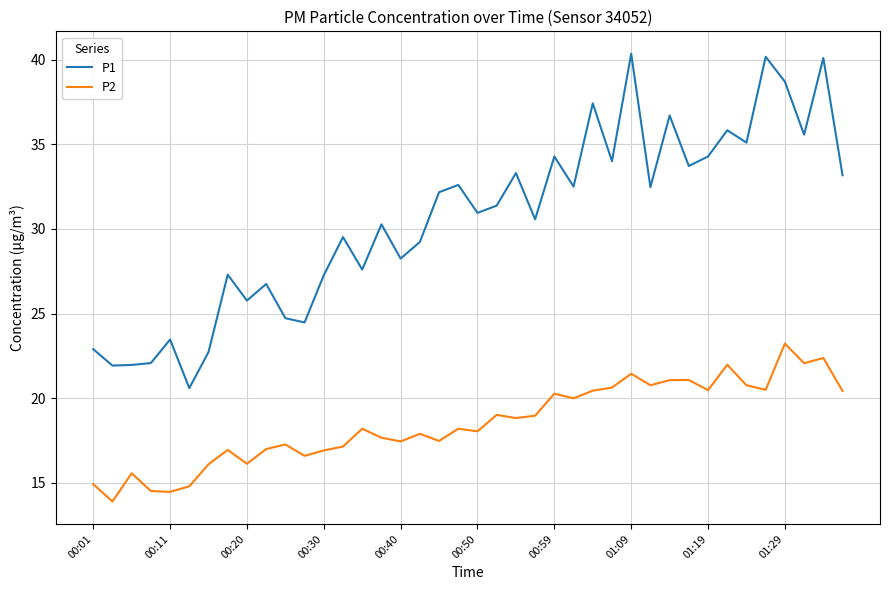

True or false: P2 and P1 cross at least once.

False